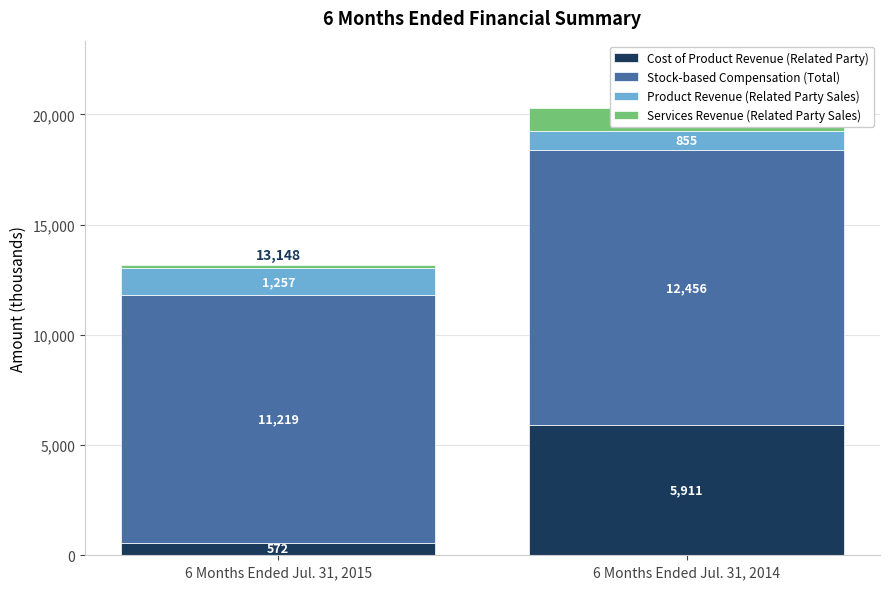

Which series has the largest range (max minus min)?

Cost of Product Revenue (Related Party)